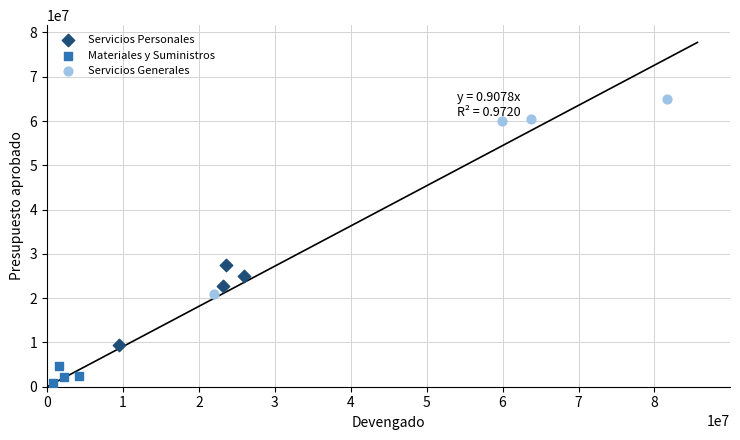

Which series contains the lowest Y value?

Materiales y Suministros